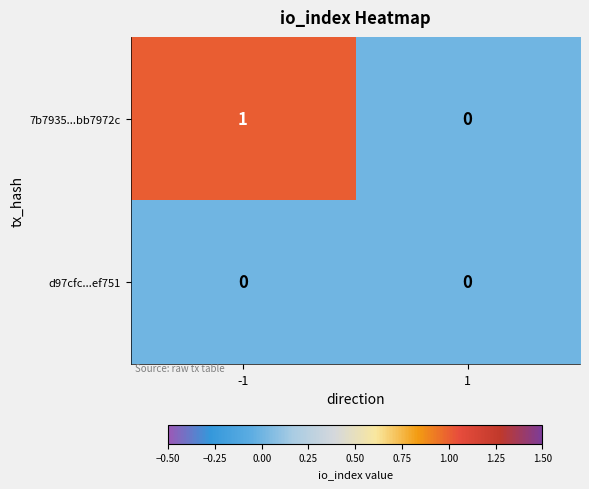

Rank the series by their maximum value, from lowest to highest.

d97cfc...ef751, 7b7935...bb7972c